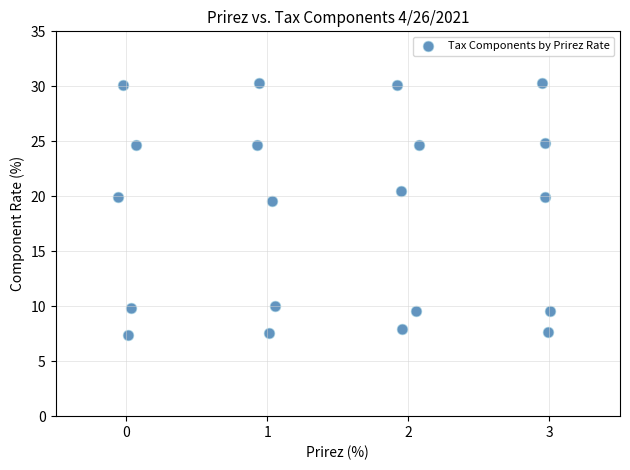

What is the range of Y values (max minus min)?

22.9